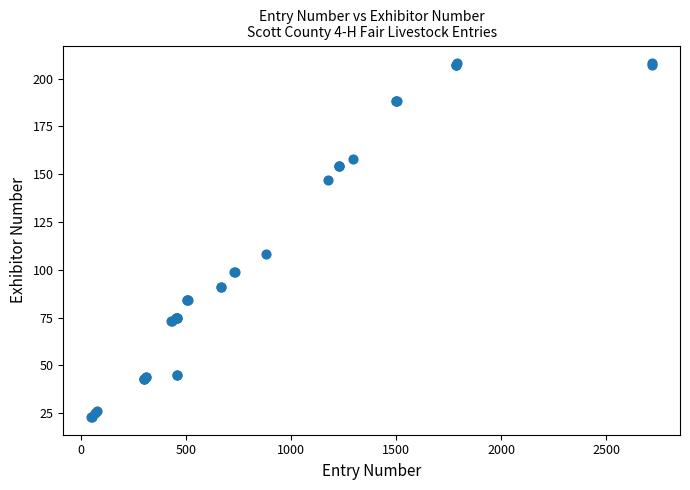

What Y value in the scatter plot is closest to 115?

108